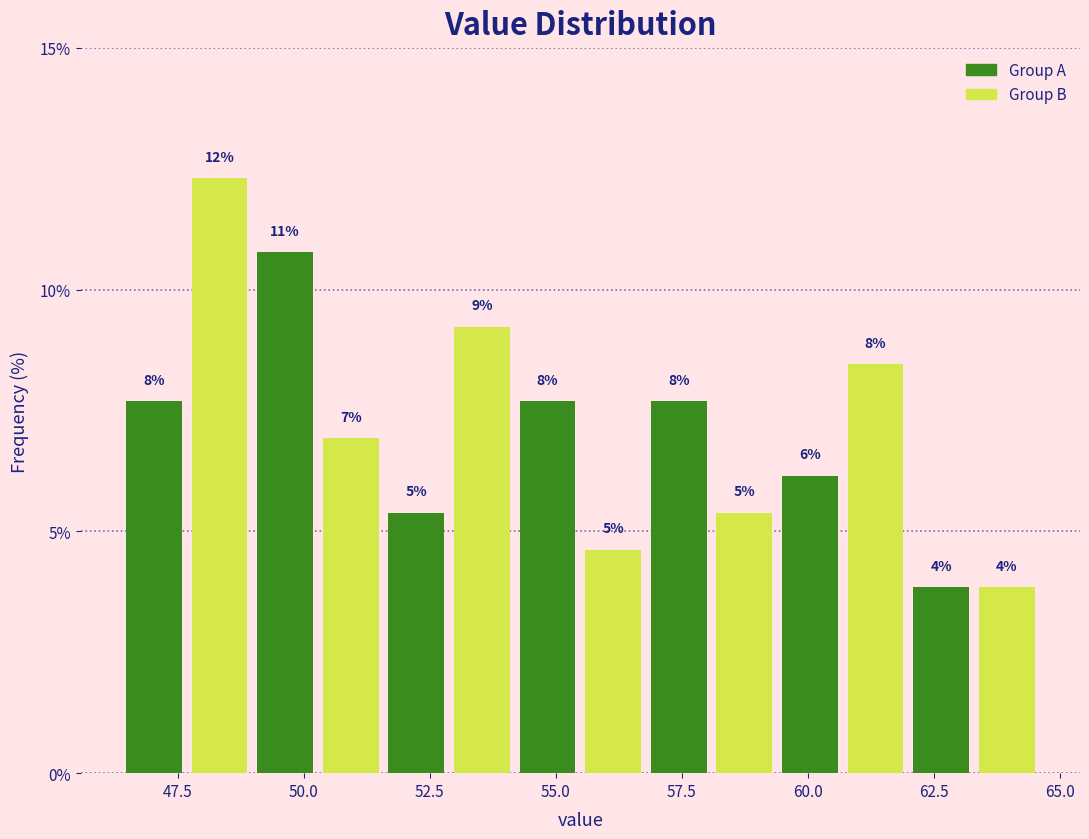

Read against the x-axis, roughly where is the centre of the tallest bar?

48.5